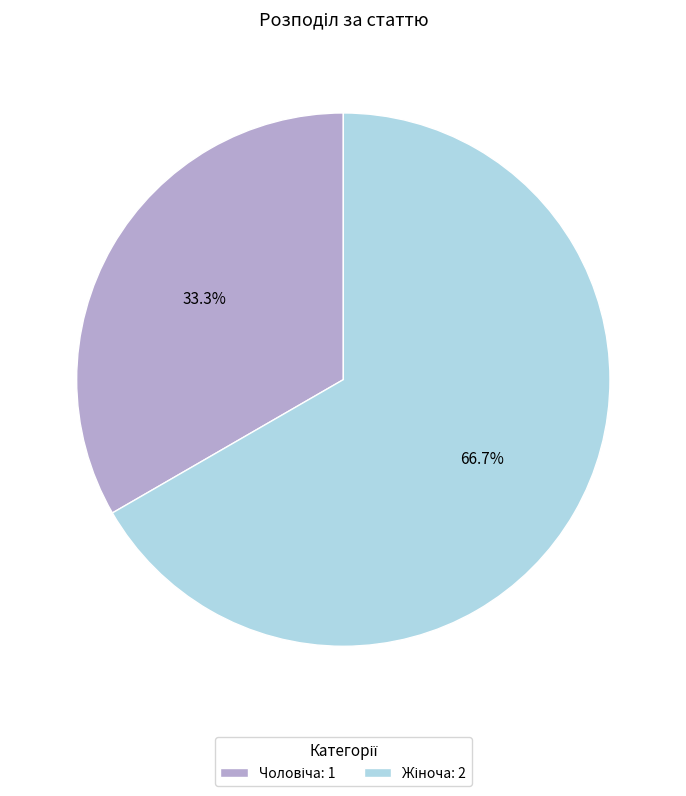

Is there a majority slice in this chart?

Yes